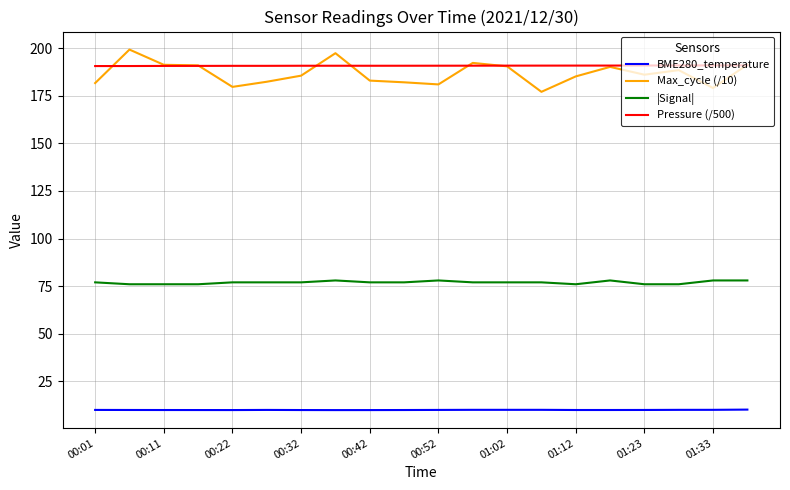

True or false: BME280_temperature and Max_cycle (/10) intersect in this chart.

False